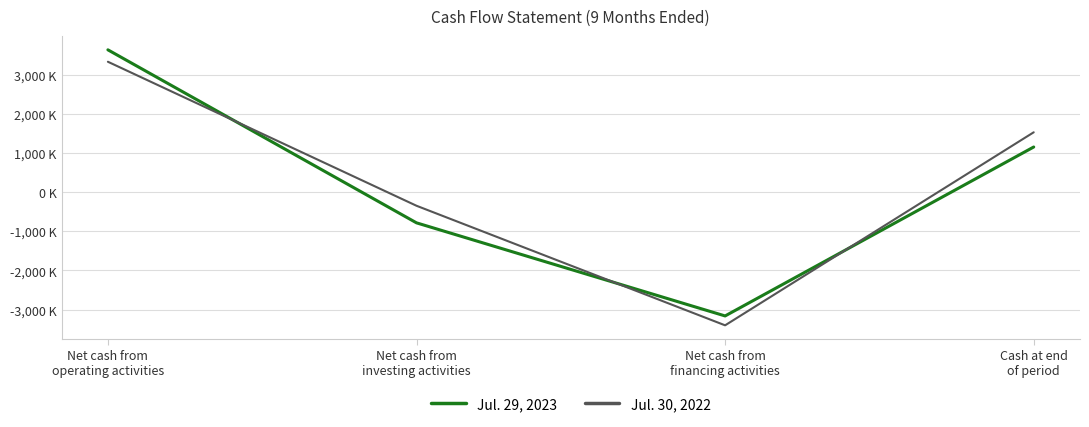

Rank the series by their average value, from highest to lowest.

Jul. 30, 2022, Jul. 29, 2023